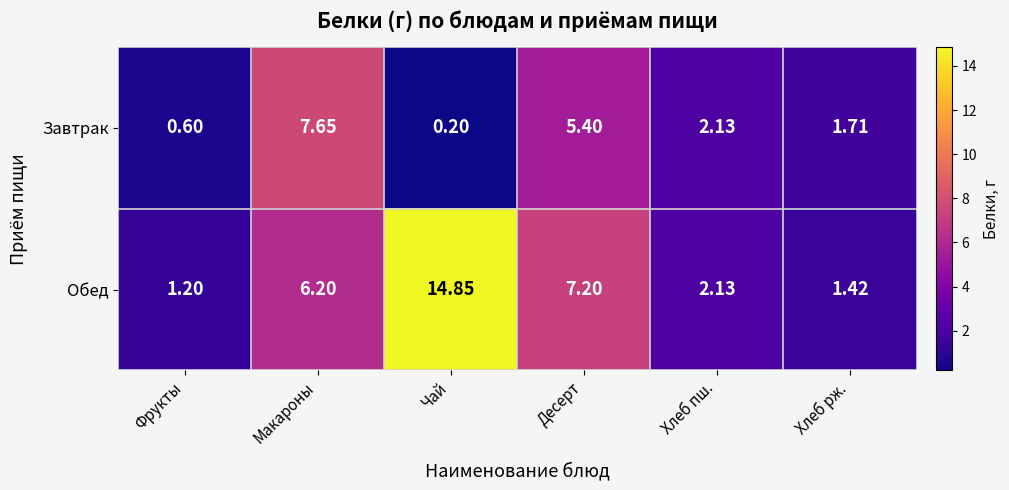

Is the value of Обед at Чай greater than the value of Завтрак at Хлеб пш.?

Yes